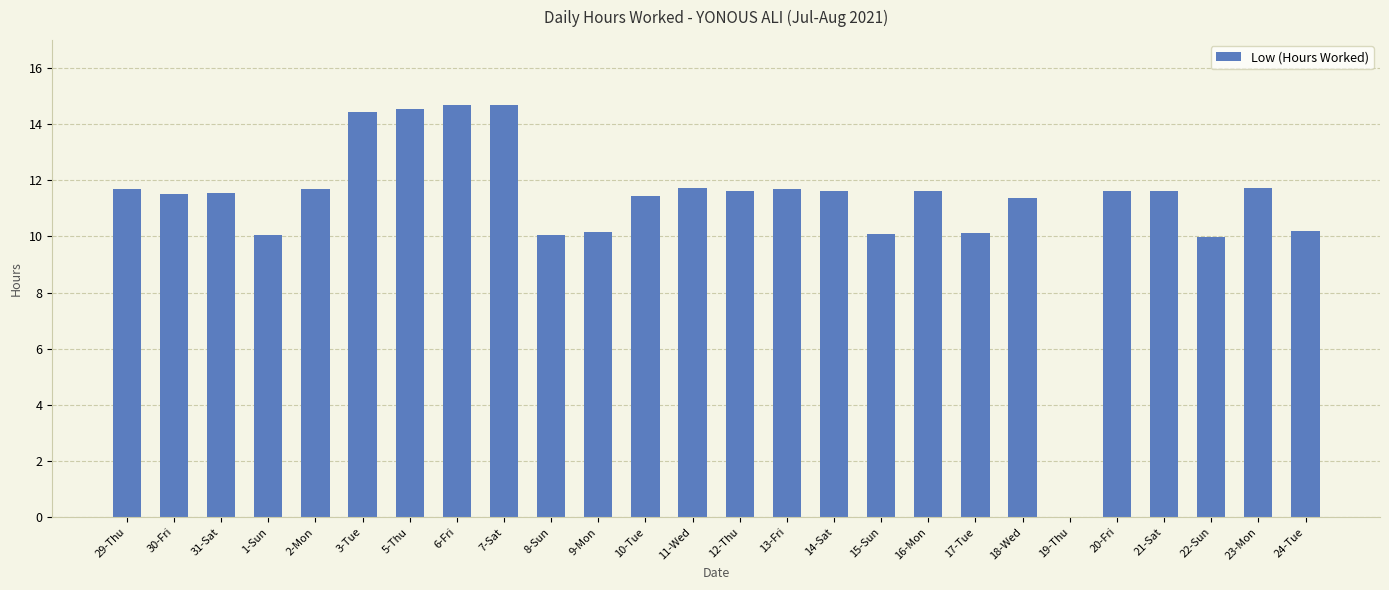

What is the greatest value displayed?

14.7